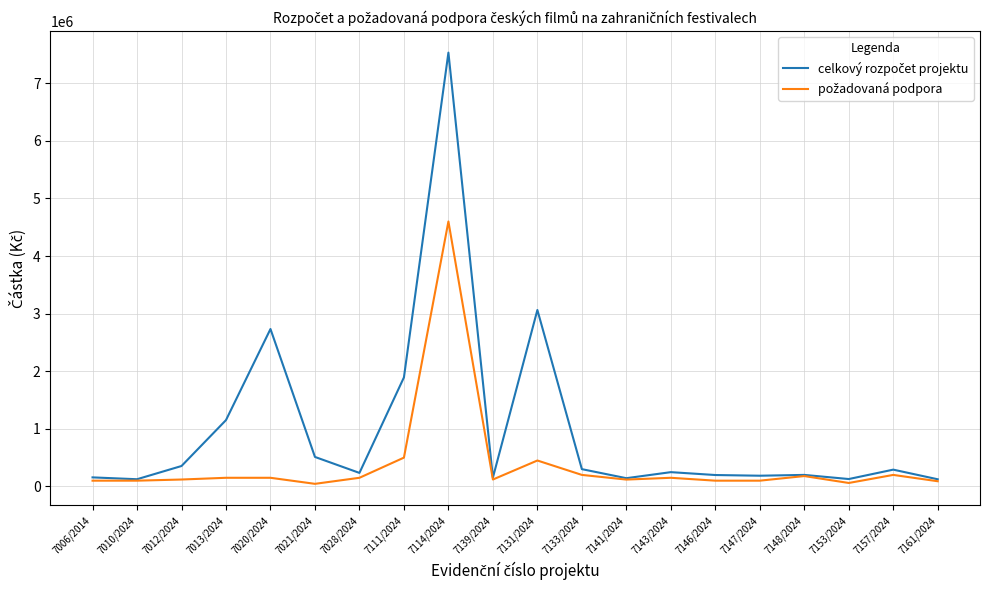

What is the greatest value displayed?

7530900